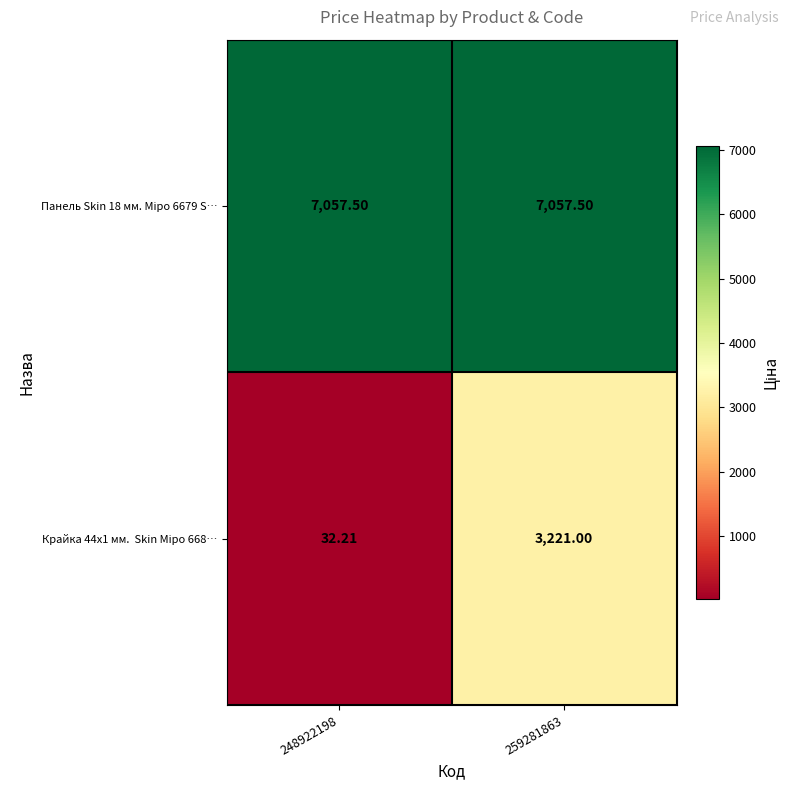

At 259281863, list the series in order from smallest to largest.

Крайка 44x1 мм. Skin Міро 668…, Панель Skin 18 мм. Міро 6679 S…